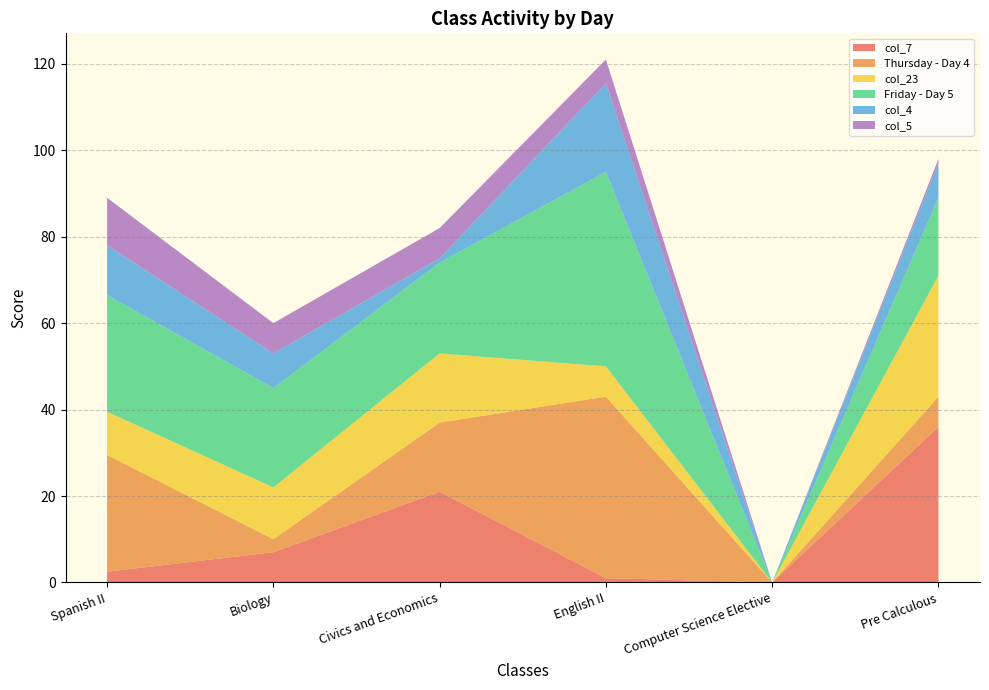

Reading left to right, what are all the values shown in this chart?

col_7: Spanish II=2.5	Biology=7.0	Civics and Economics=21.0	English II=1.0	Computer Science Elective=0.0	Pre Calculous=36.0
Thursday - Day 4: Spanish II=27.0	Biology=3.0	Civics and Economics=16.0	English II=42.0	Computer Science Elective=0.0	Pre Calculous=7.0
col_23: Spanish II=10.0	Biology=12.0	Civics and Economics=16.0	English II=7.0	Computer Science Elective=0.0	Pre Calculous=28.0
Friday - Day 5: Spanish II=27.0	Biology=23.0	Civics and Economics=21.0	English II=45.0	Computer Science Elective=0.0	Pre Calculous=18.0
col_4: Spanish II=11.5	Biology=8.0	Civics and Economics=1.0	English II=20.5	Computer Science Elective=0.0	Pre Calculous=8.0
col_5: Spanish II=11.0	Biology=7.0	Civics and Economics=7.0	English II=5.5	Computer Science Elective=0.0	Pre Calculous=1.0